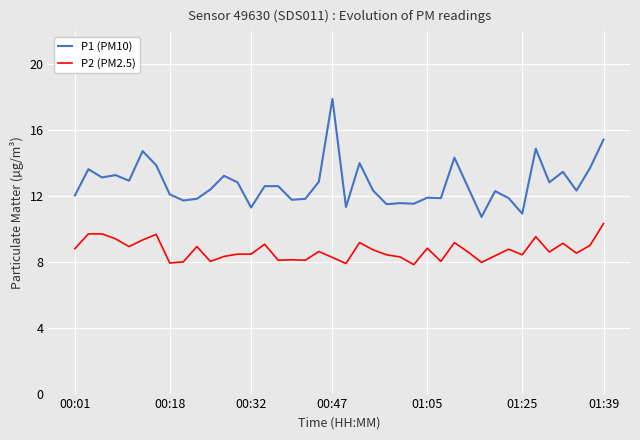

Which series has the largest total across all categories?

P1 (PM10)